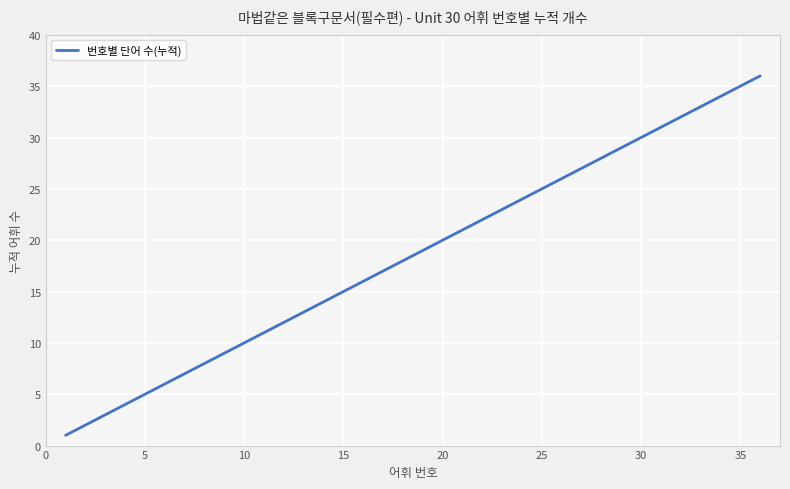

What is the greatest value displayed?

36